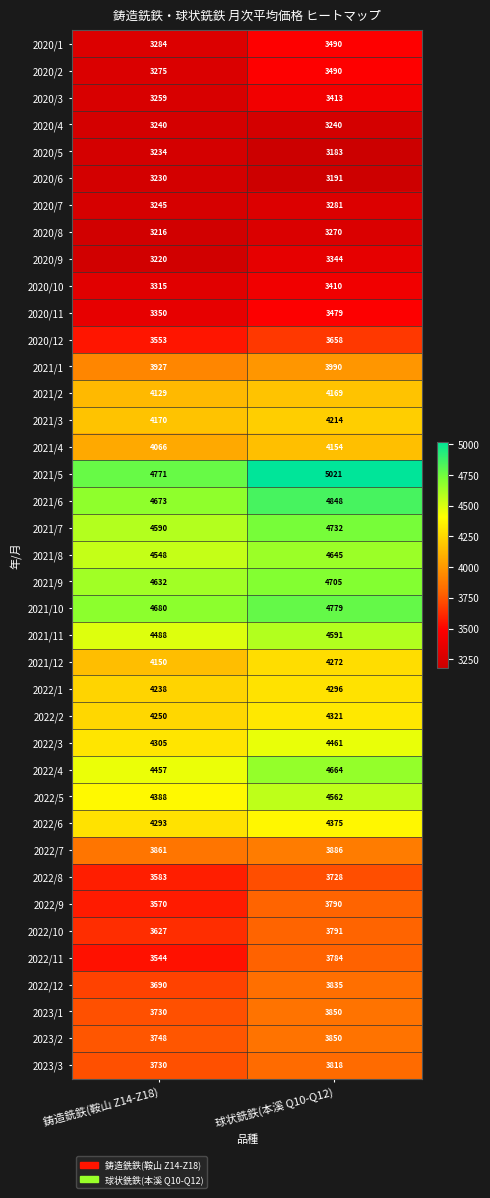

Which category has the highest value in the 2020/3 series?

球状銑鉄(本溪 Q10-Q12)